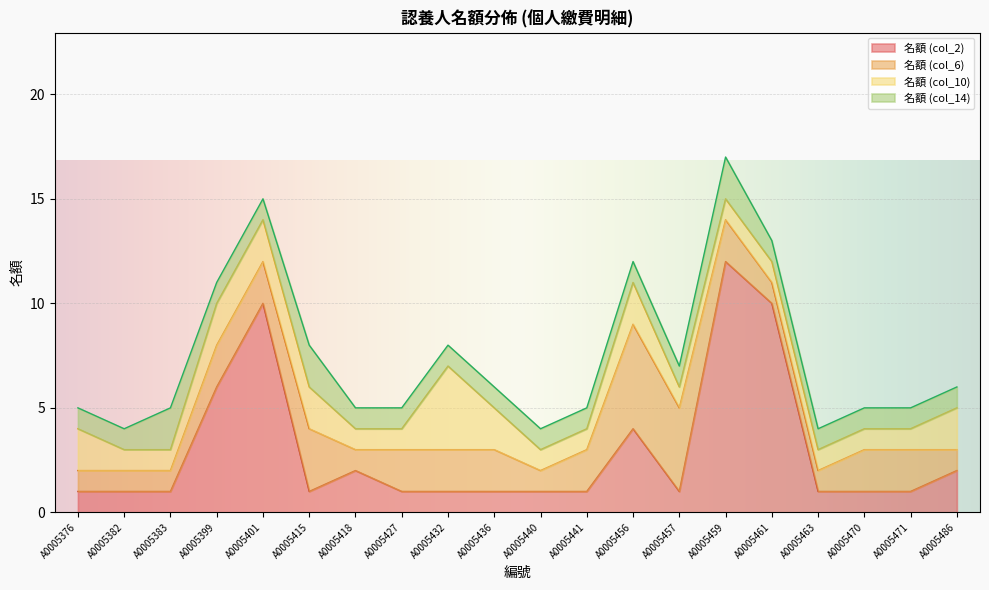

What is the lowest value of the 名額 (col_2) series?

1